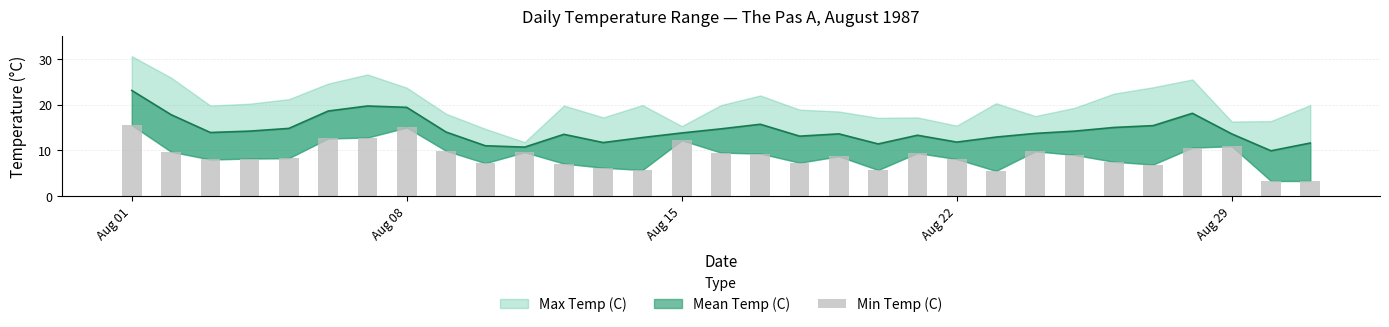

How many categories are shown in the chart?

31